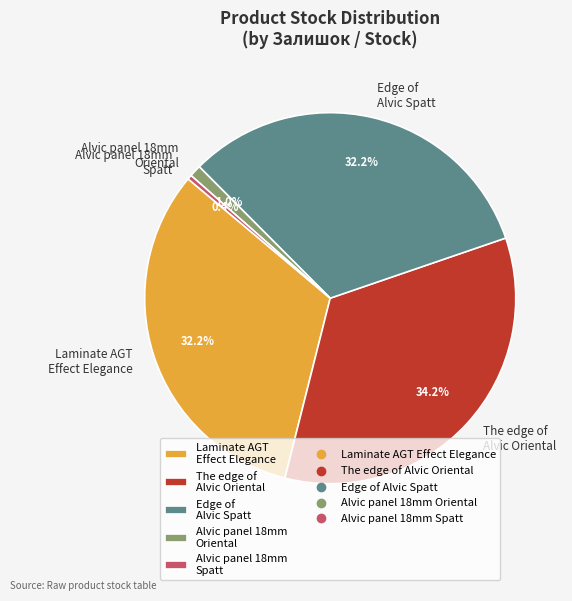

Is there a majority slice in this chart?

No